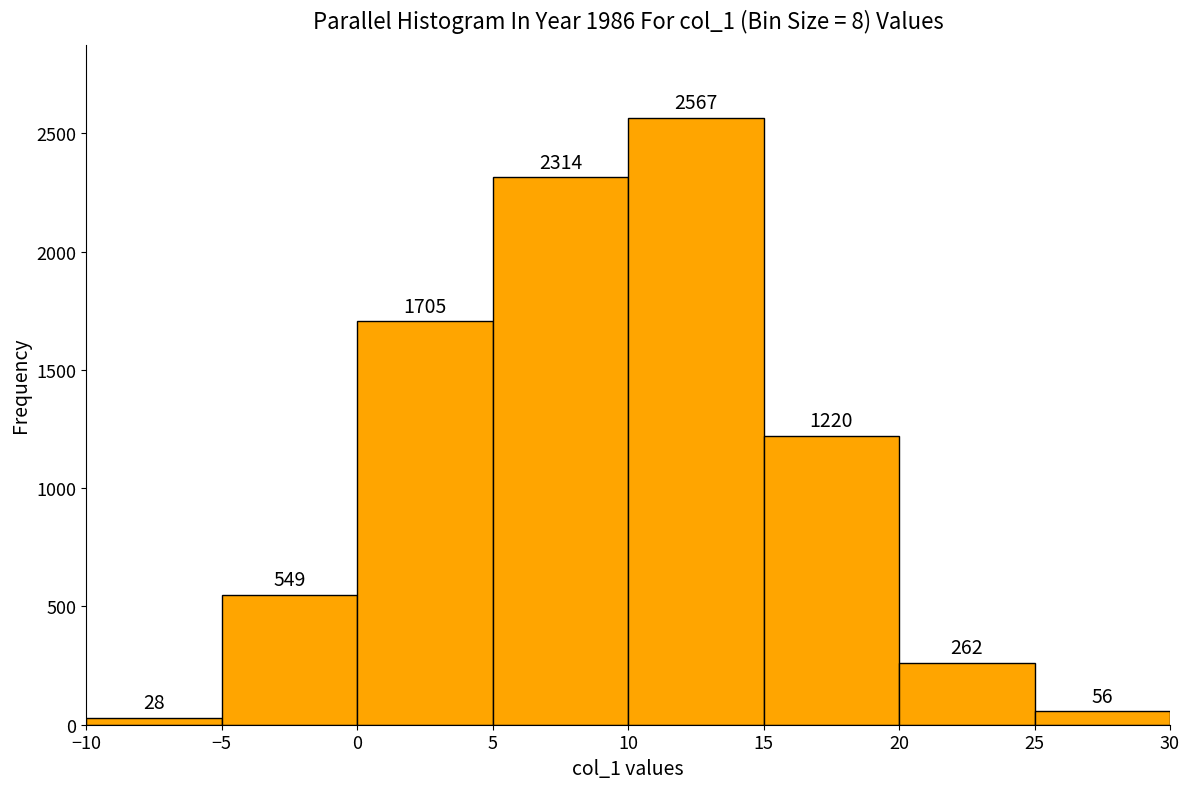

Reading left to right, list every bar in this chart as the range it spans on the x-axis followed by its height.

-10 to -5: 28
-5 to 0: 549
0 to 5: 1705
5 to 10: 2314
10 to 15: 2567
15 to 20: 1220
20 to 25: 262
25 to 30: 56